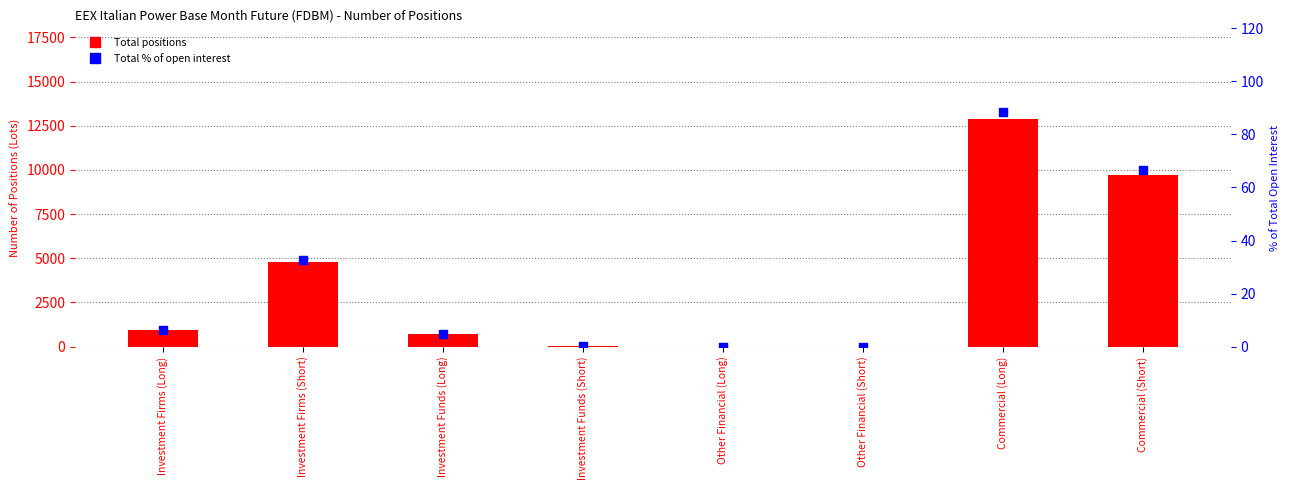

At which category is the sum across all series the highest?

Commercial (Long)